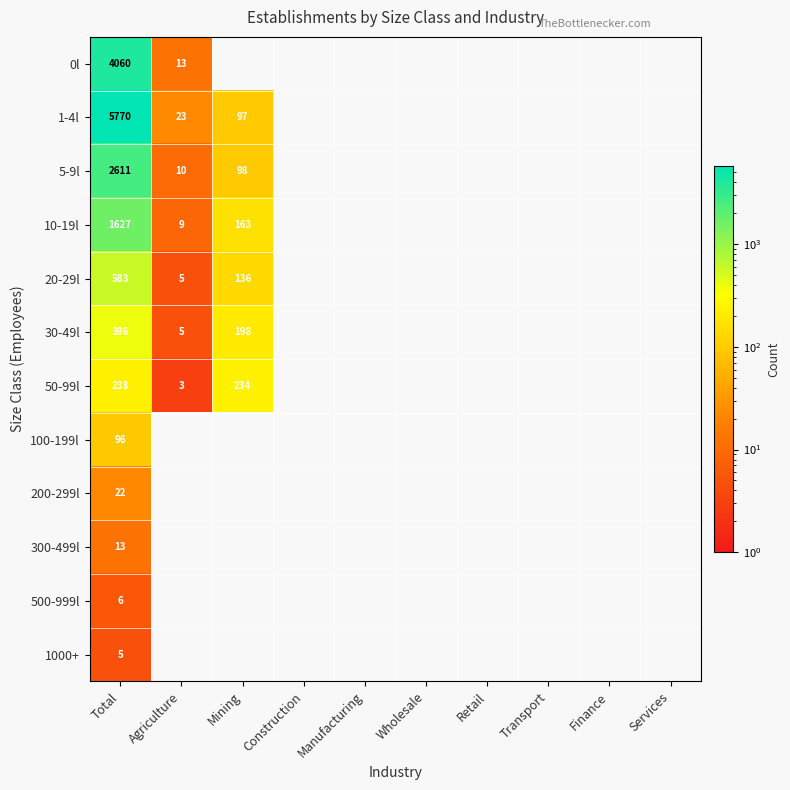

At which category does the chart reach its minimum across all series?

Mining